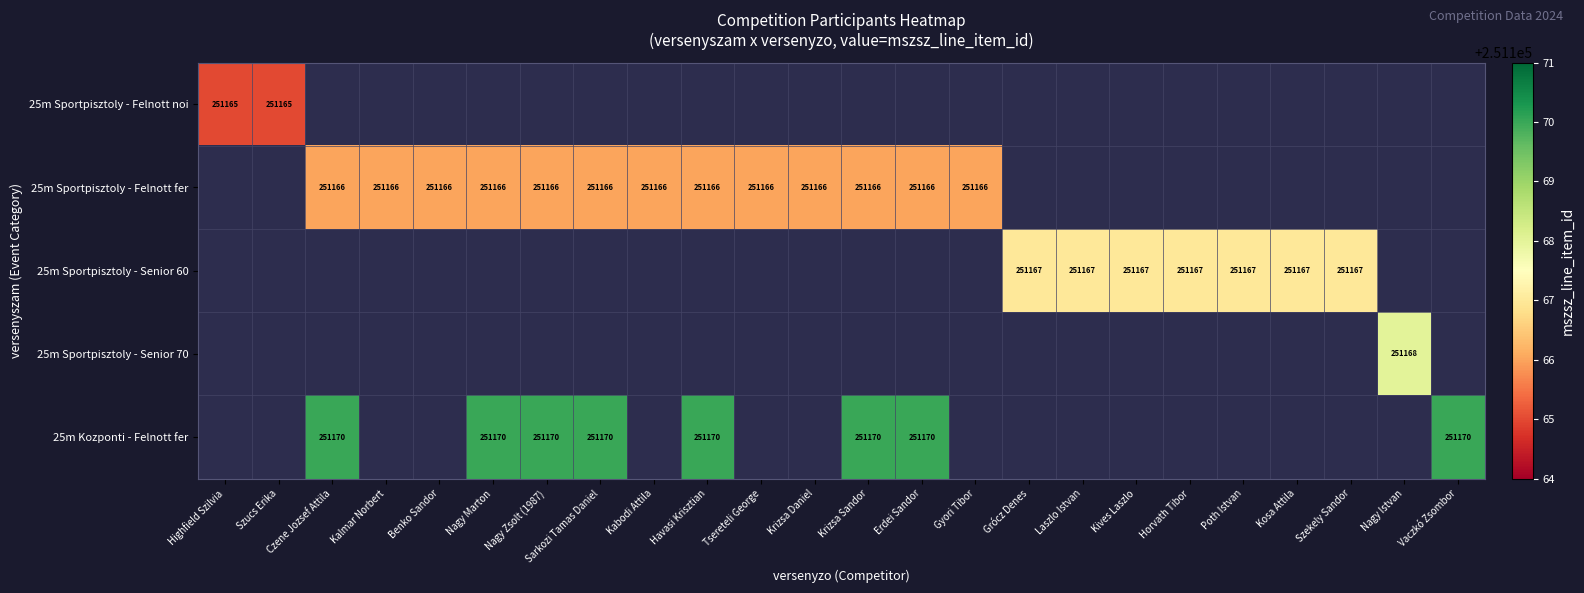

The value of 25m Sportpisztoly - Senior 70 at Nagy Istvan is 58492.8. True or false?

False